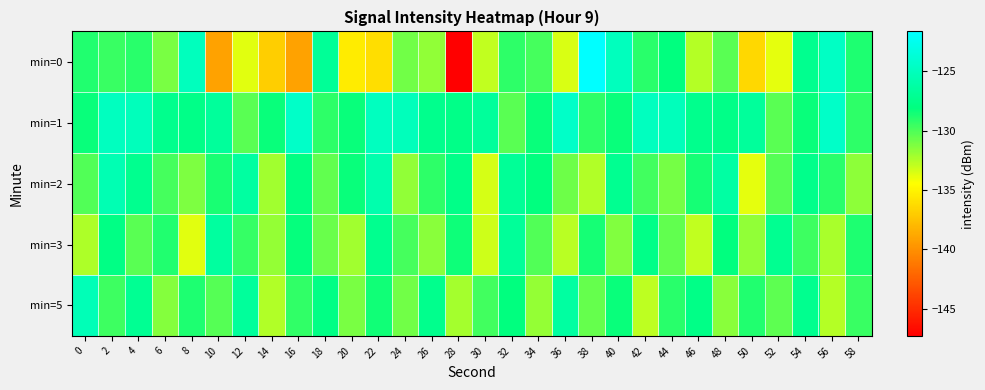

Which category has the highest value across all series?

38